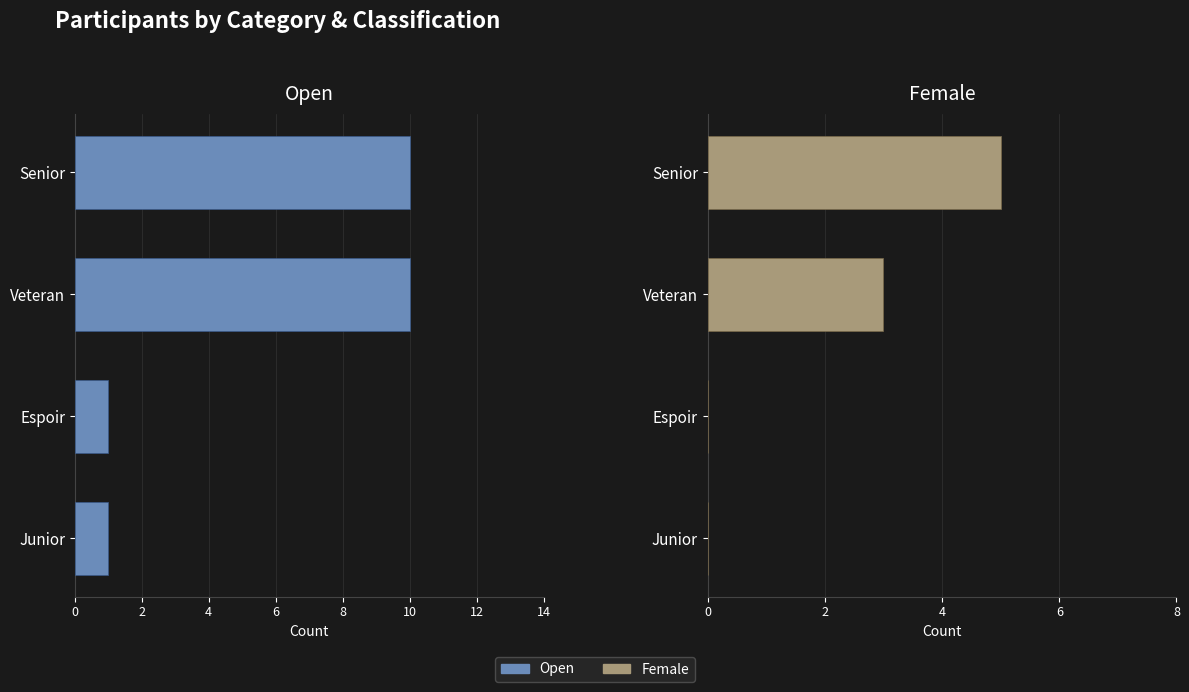

Rank the series at Espoir from lowest to highest value.

Female, Open